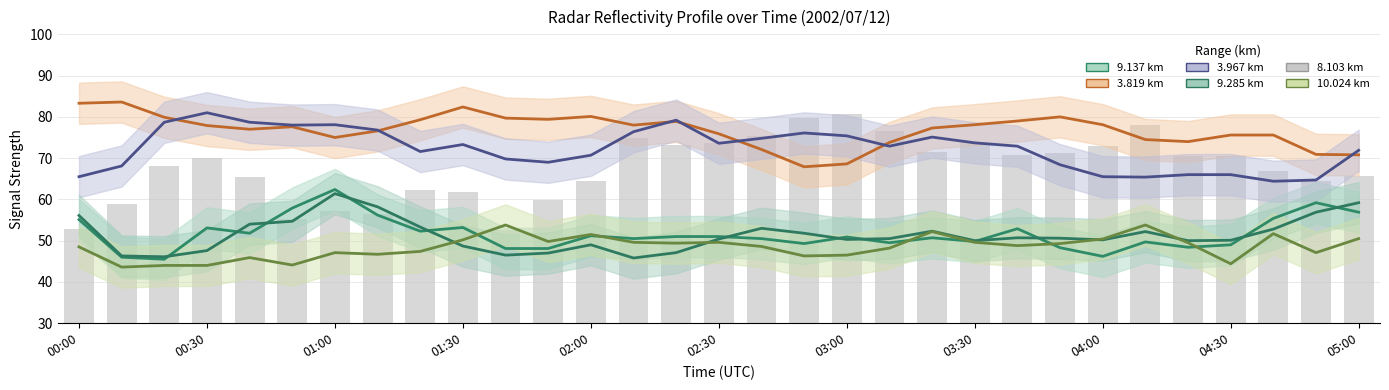

List the series in order of their peak value, lowest first.

10.024, 9.285, 9.137, 8.103, 3.967, 3.819